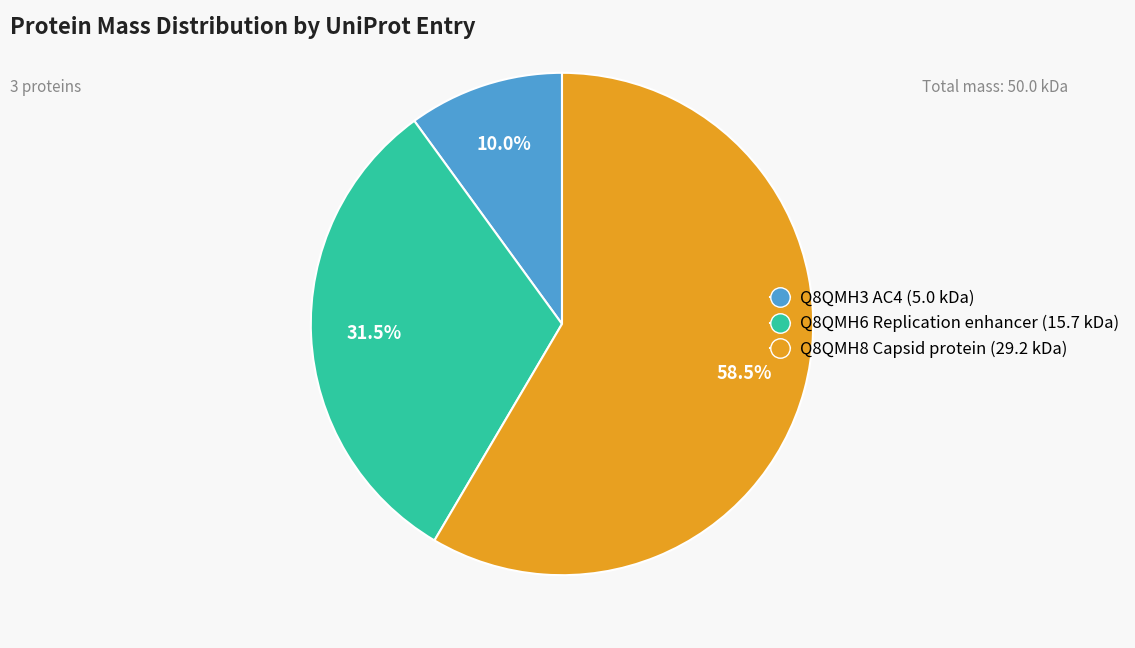

To the nearest percent, what is the combined percentage of Q8QMH6 Replication enhancer and Q8QMH3 AC4?

42%